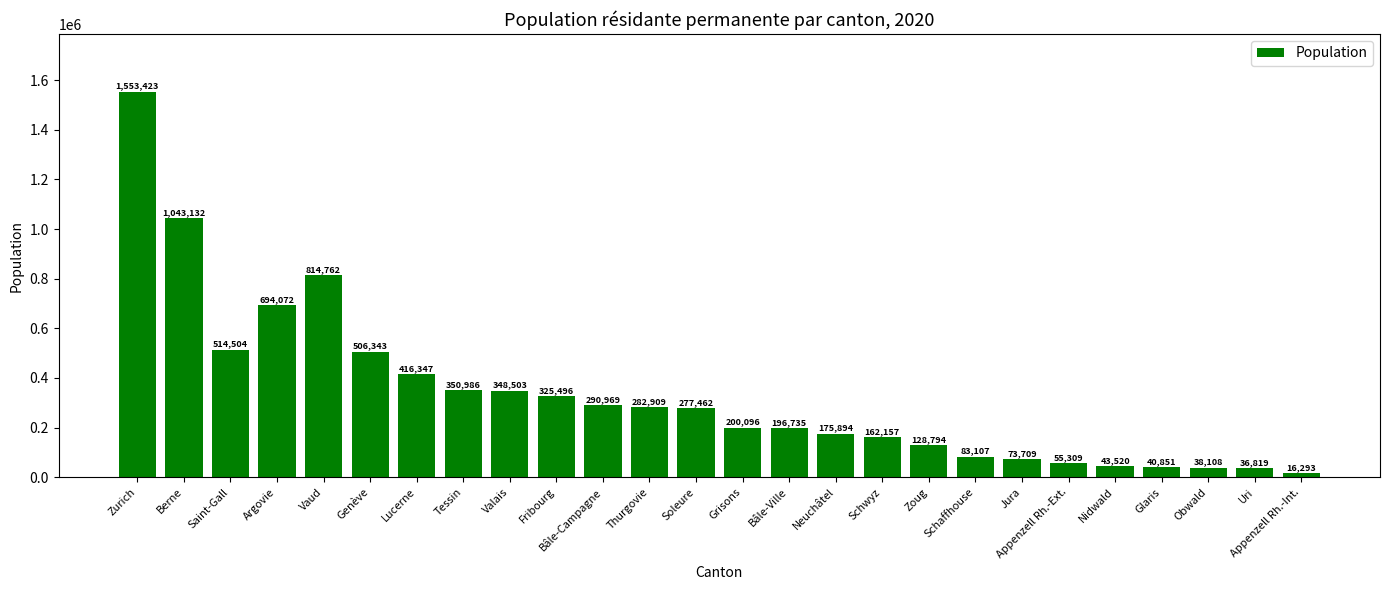

What is the average value?

333473